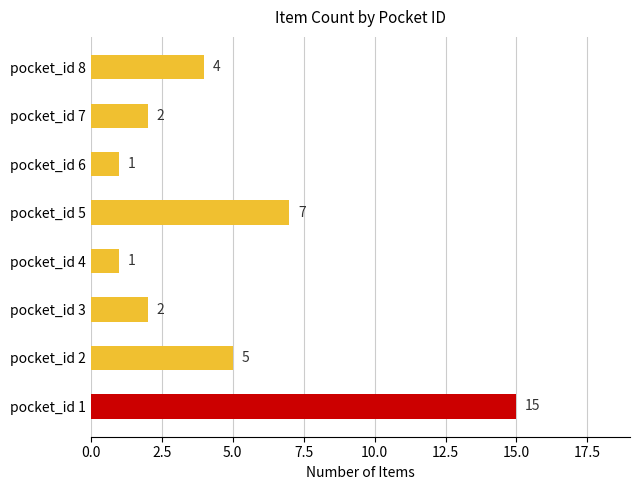

What is the sum of all values?

37